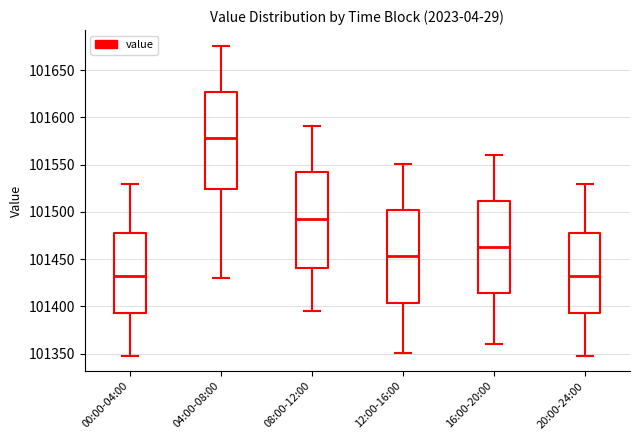

Where does the upper whisker of the box for 16:00-20:00 end on the y-axis? The values are not printed on the chart, so give them approximately, as read against the axis.

101560